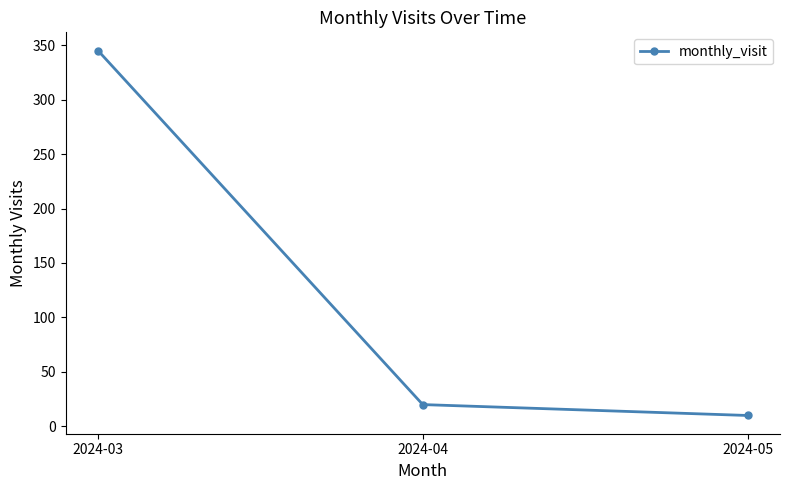

What is the difference between the values at 2024-05 and 2024-04?

10